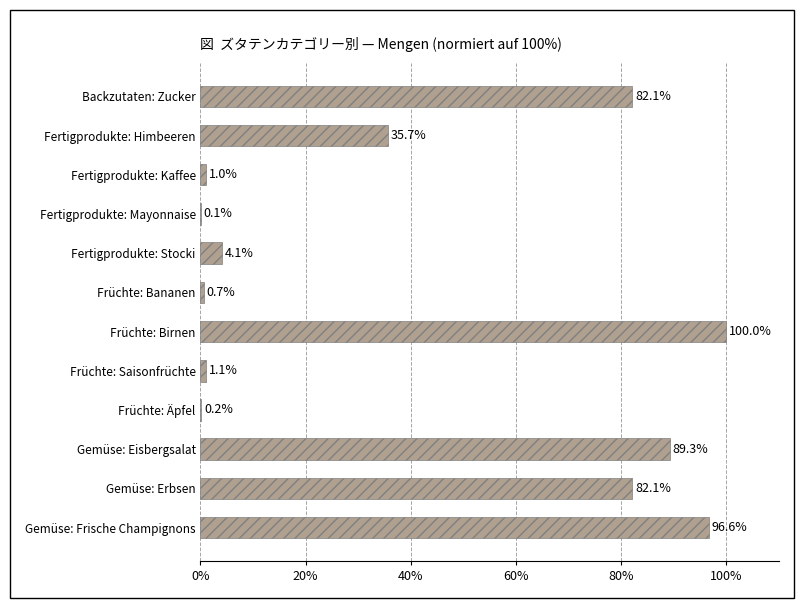

What is the change in value from Fertigprodukte: Stocki to Früchte: Birnen?

+95.9